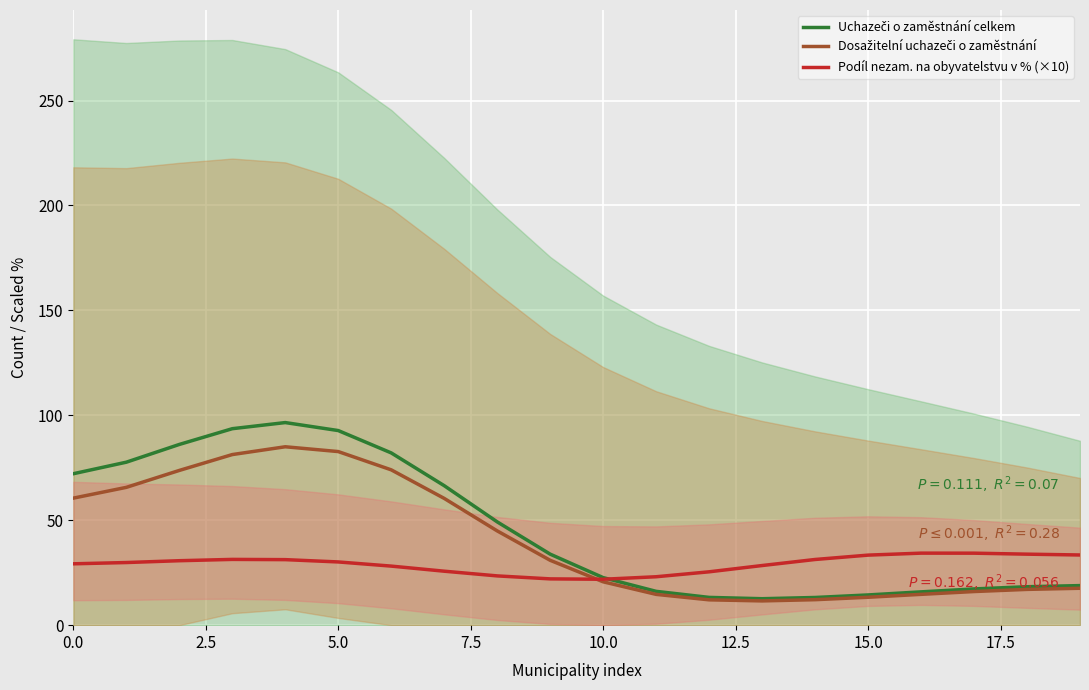

In Podíl nezam. na obyvatelstvu v % (×10), how many points are lower than both neighbors (excluding endpoints)?

1